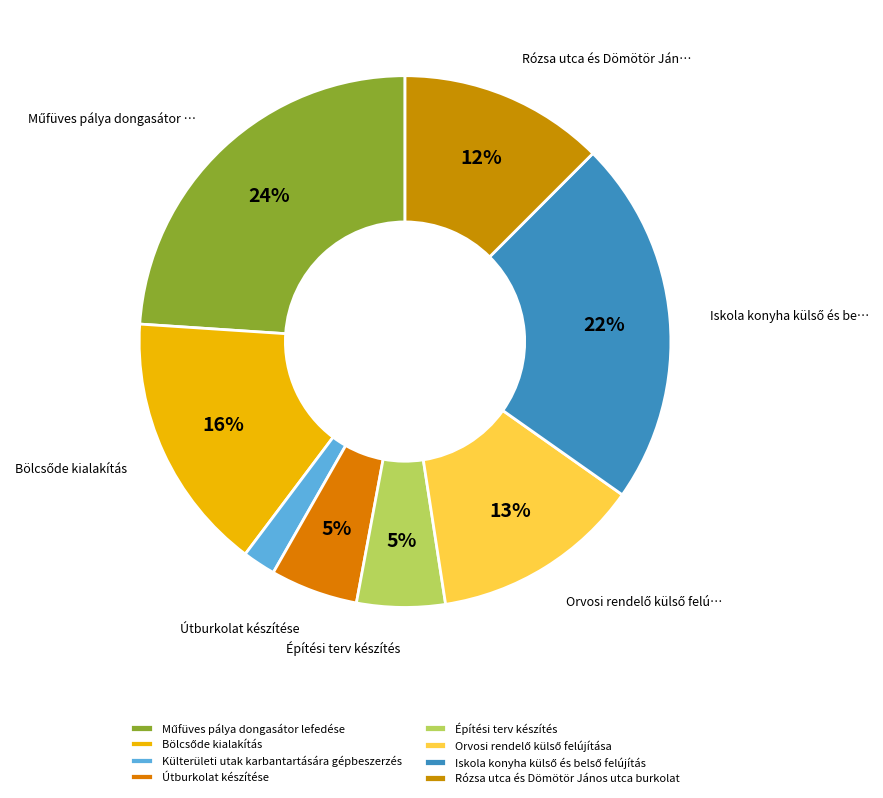

Approximately how many times larger is the value at Iskola konyha külső és belső felújítás compared to Útburkolat készítése?

4.2